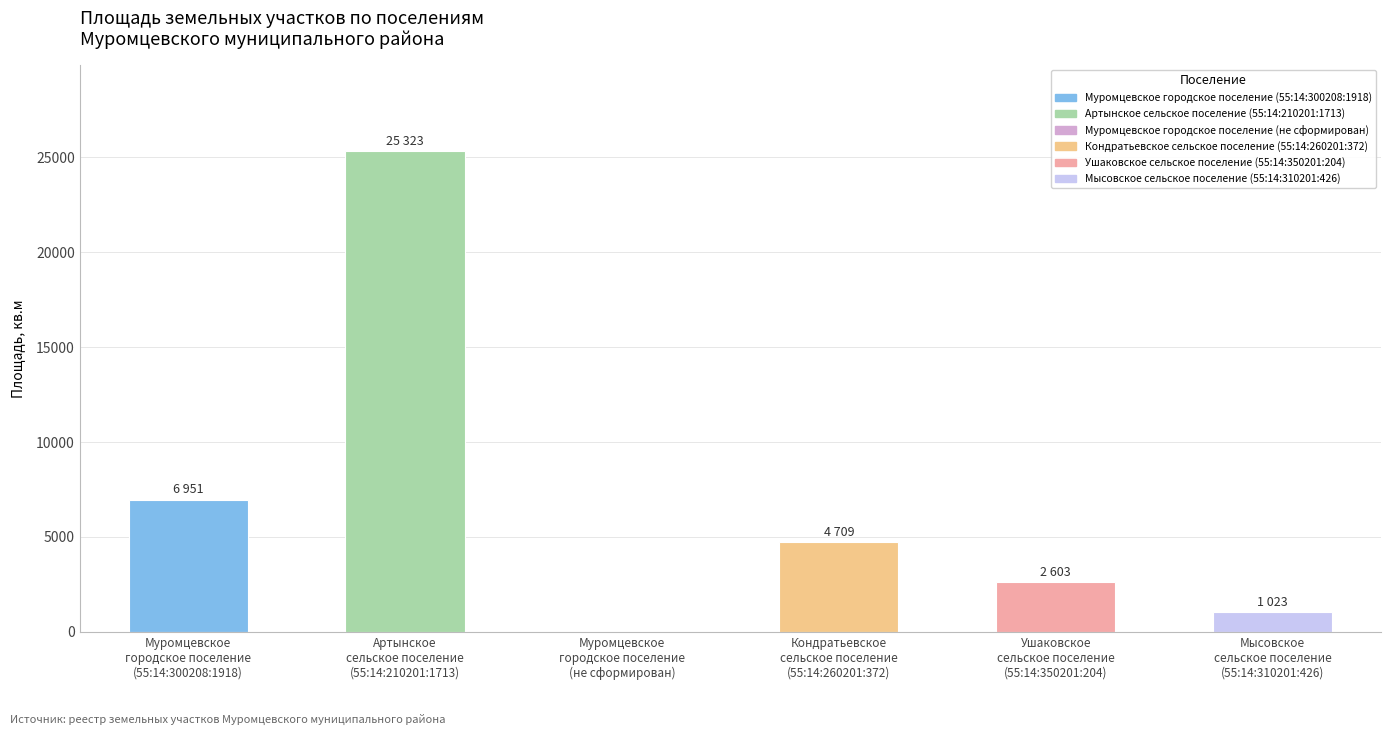

At which label does the data first exceed 4709?

Муромцевское
городское поселение
(55:14:300208:1918)